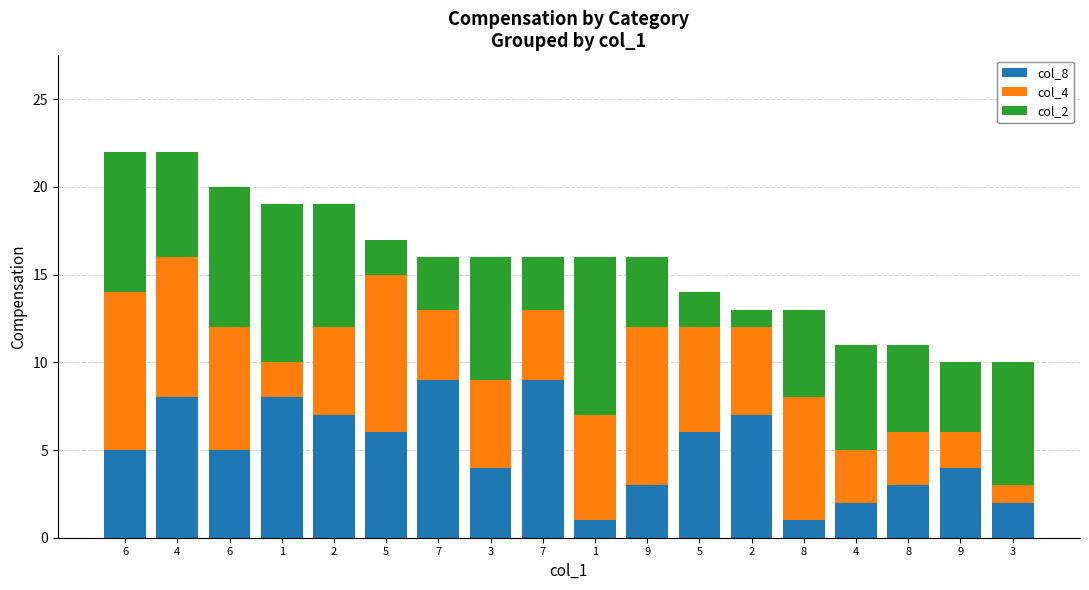

What are all the series names shown in the legend?

col_8, col_4, col_2